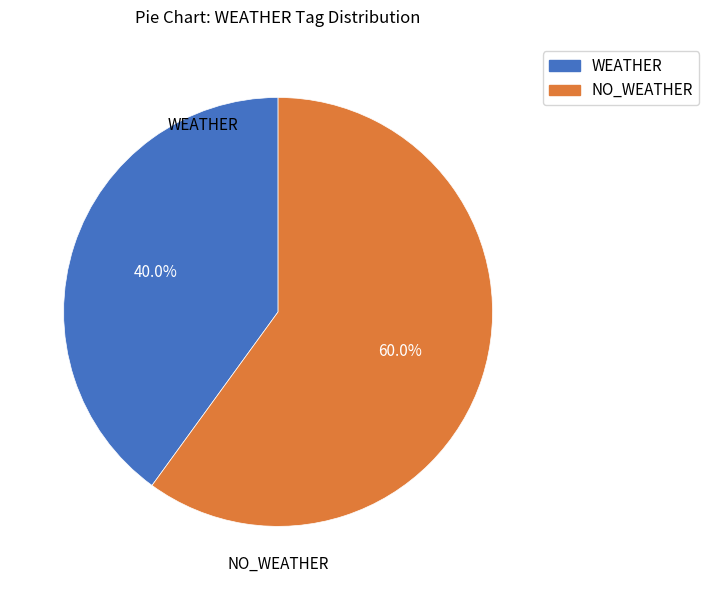

Is there a majority slice in this chart?

Yes